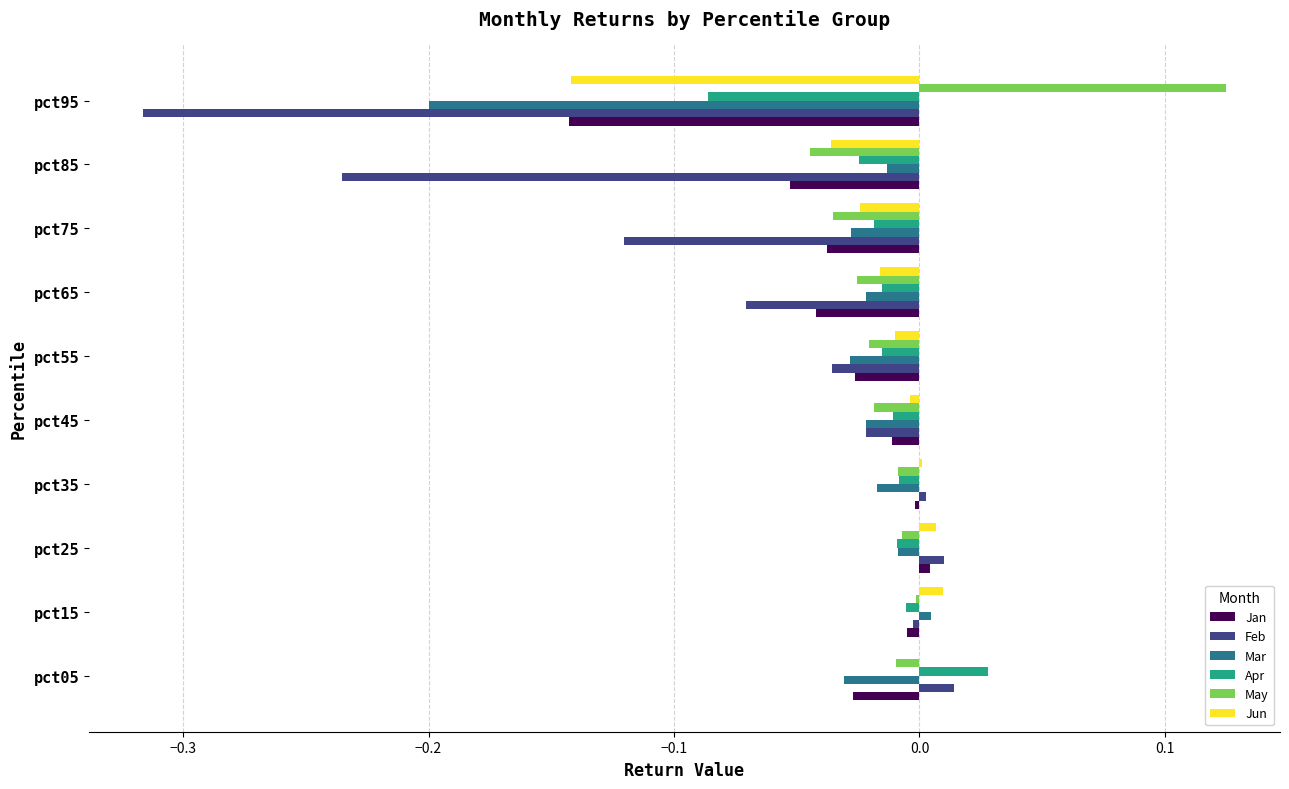

The value of Mar at pct95 is -0.2. True or false?

True